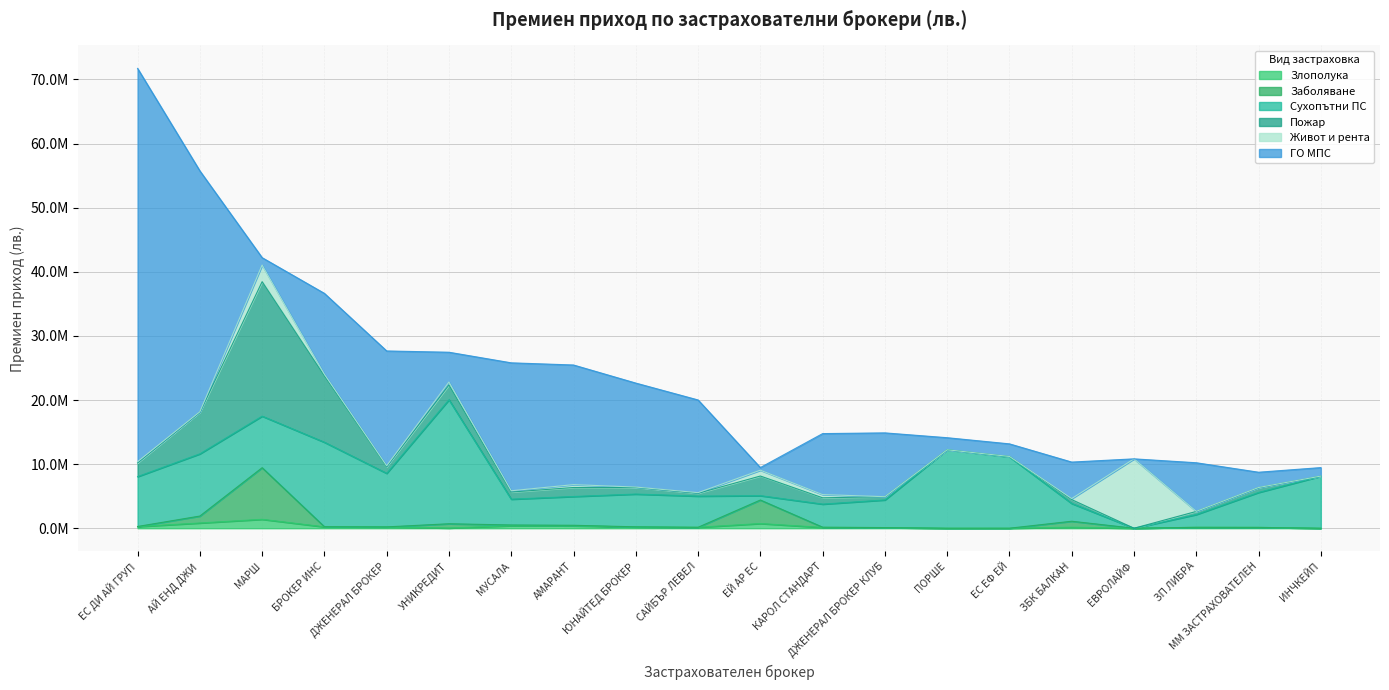

What is the spread (max minus min) of values at БРОКЕР ИНС?

13156582.0